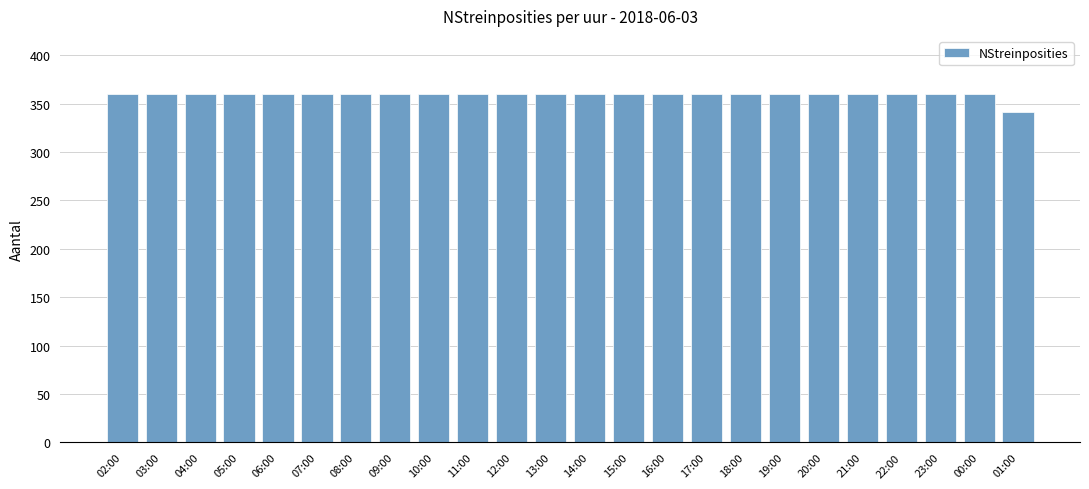

Are the bars horizontal?

No